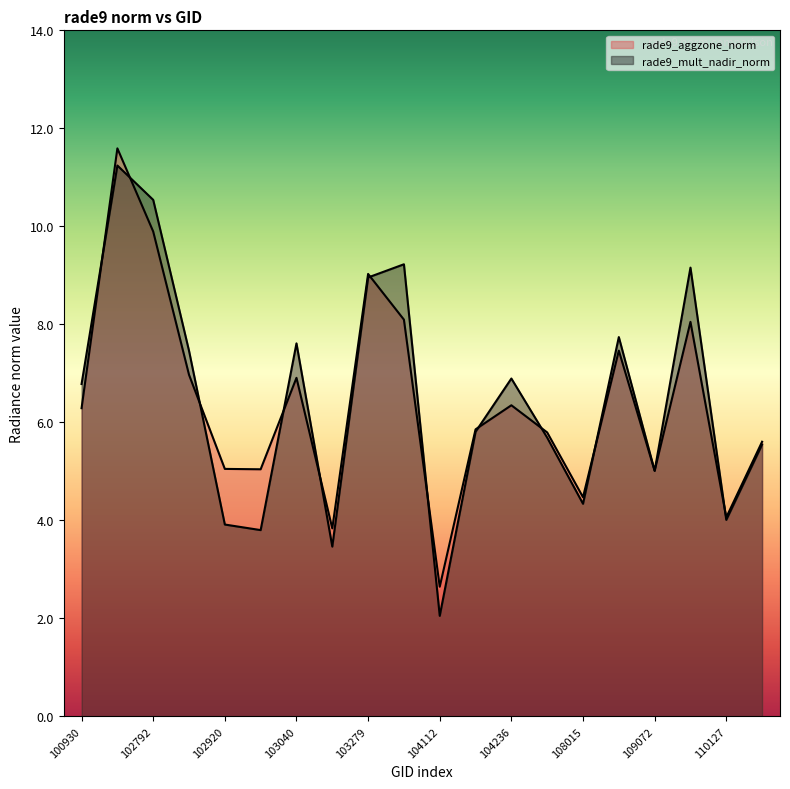

True or false: rade9_aggzone_norm has a value of 7.5 at 108899.

True